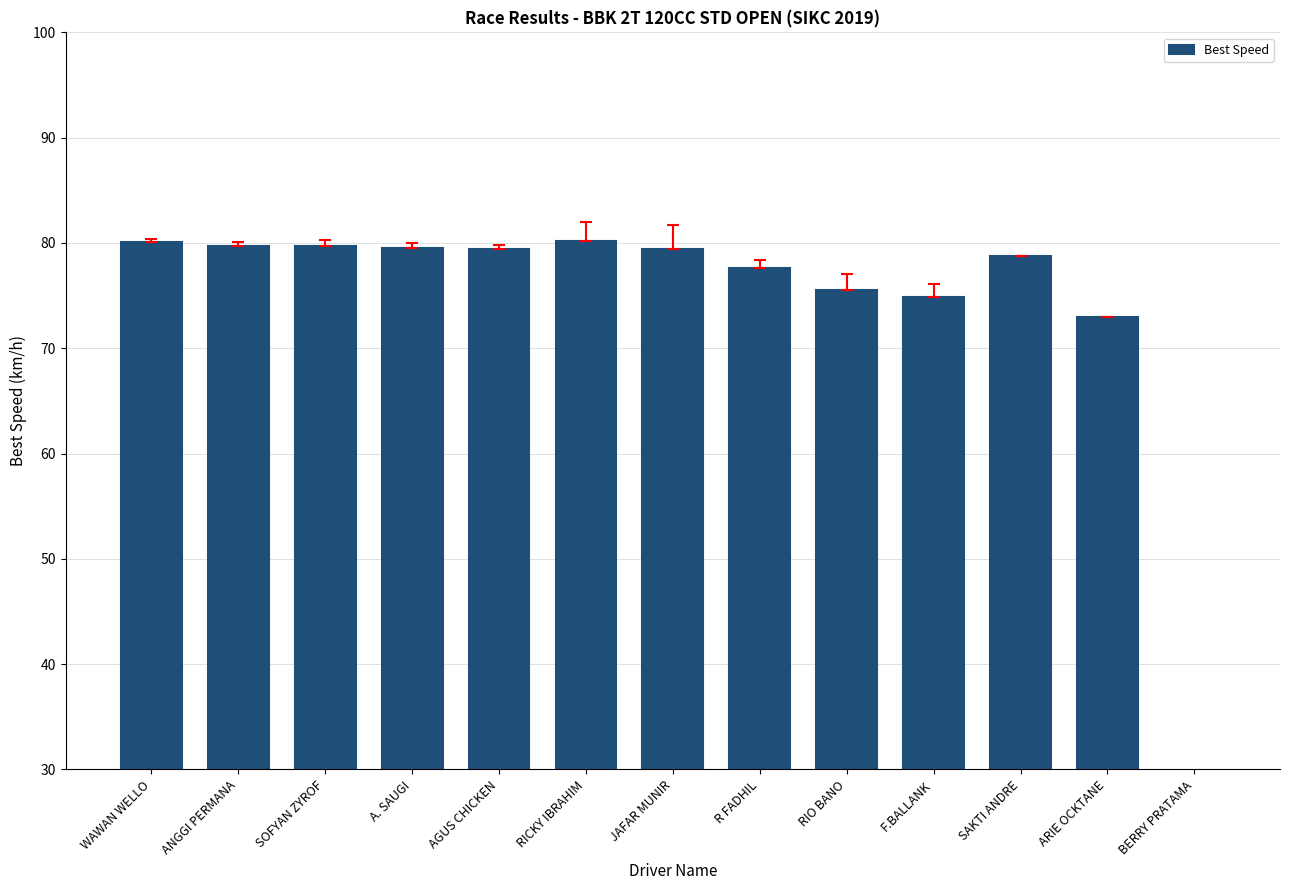

Rank the categories by value from highest to lowest.

RICKY IBRAHIM, WAWAN WELLO, SOFYAN ZYROF, ANGGI PERMANA, A. SAUGI, AGUS CHICKEN, JAFAR MUNIR, SAKTI ANDRE, R FADHIL, RIO BANO, F.BALLANK, ARIE OCKTANE, BERRY PRATAMA